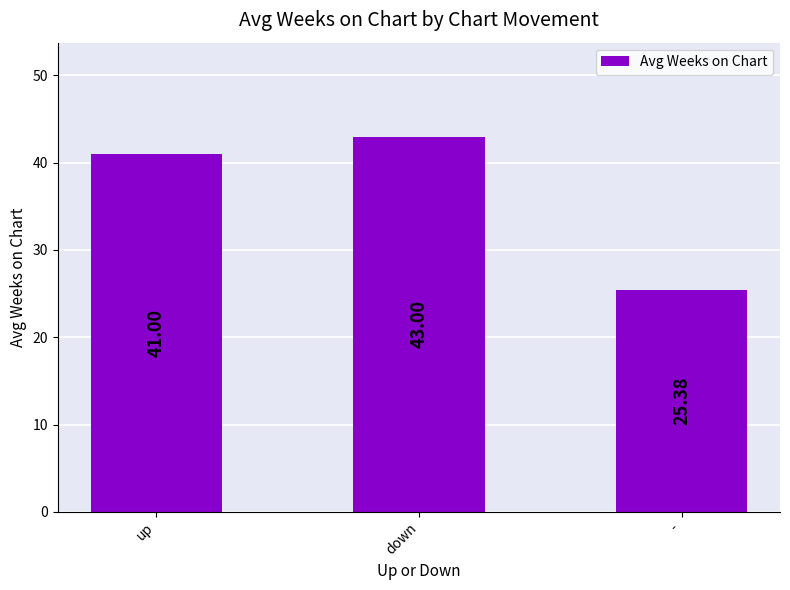

Rank the categories by value from lowest to highest.

-, up, down